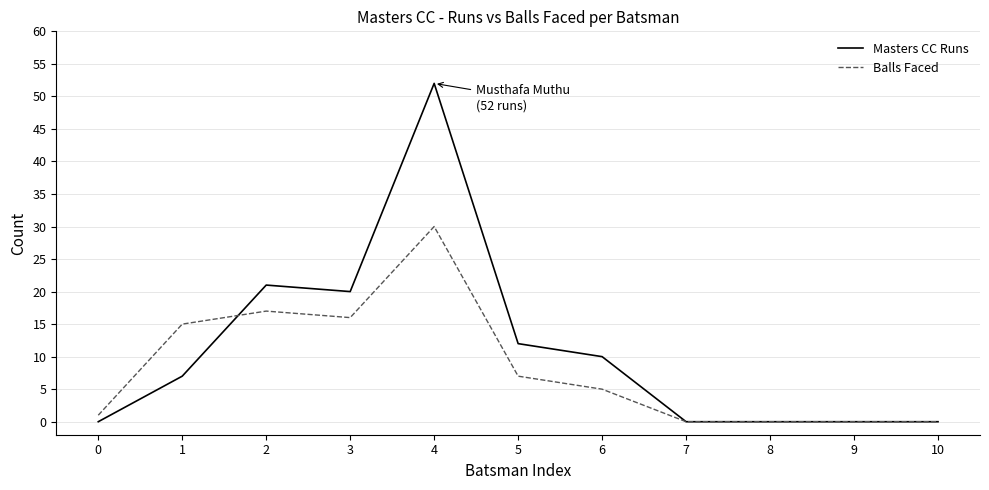

Does the chart have visible grid lines?

Yes